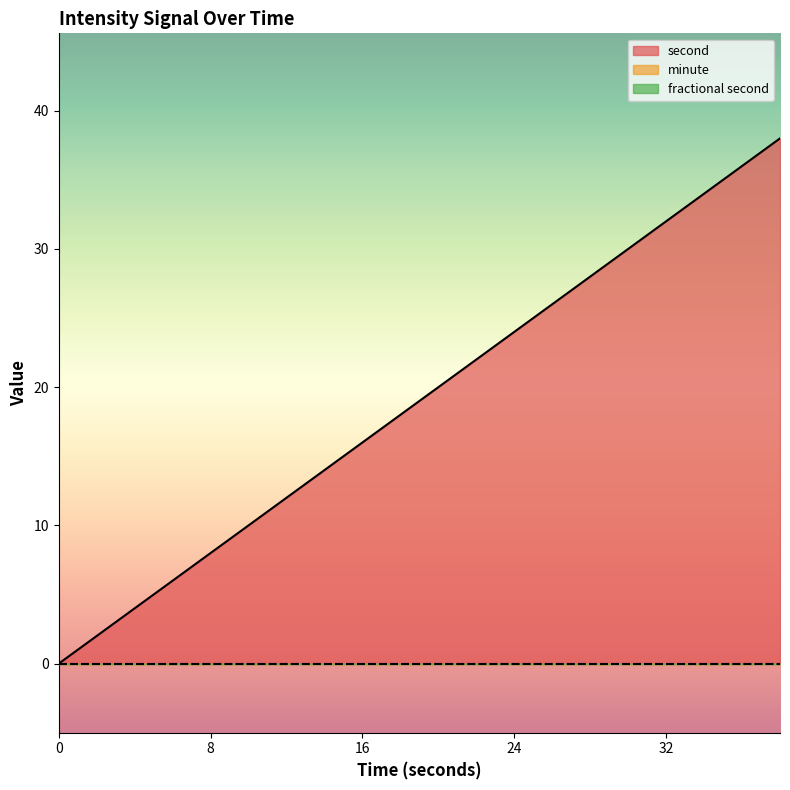

The value of minute at 14 is 0. True or false?

True